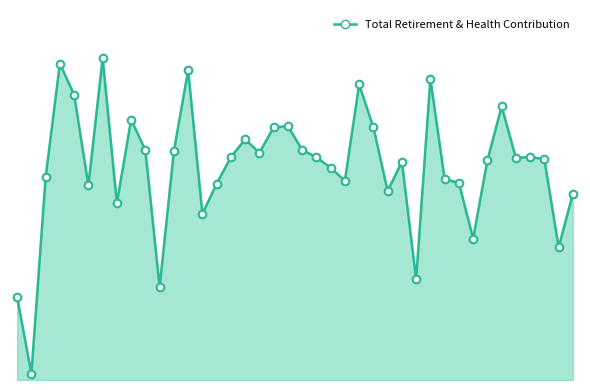

Is this an area chart (filled region under the line)?

Yes